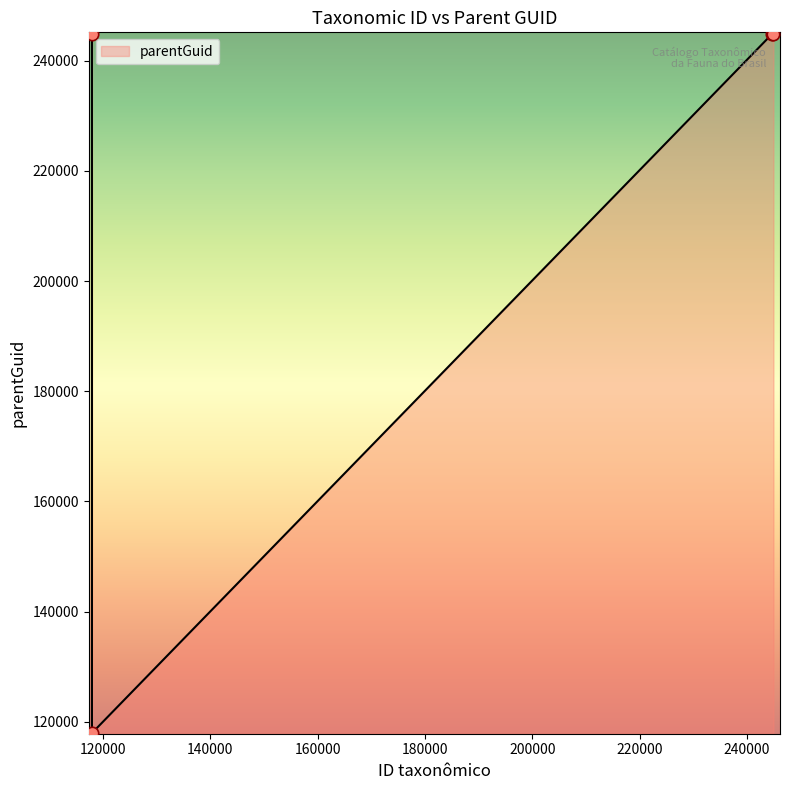

What is the difference between the maximum and minimum values?

126981